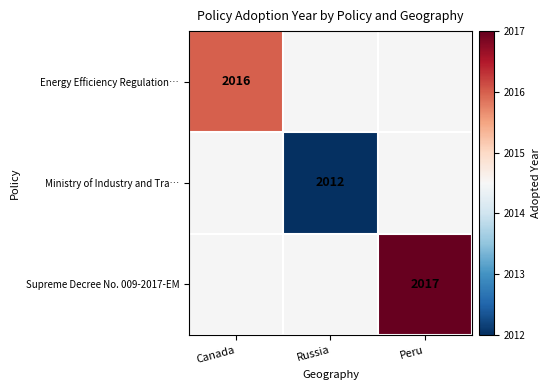

The Energy Efficiency Regulation… series shows 2016 at Canada. True or false?

True